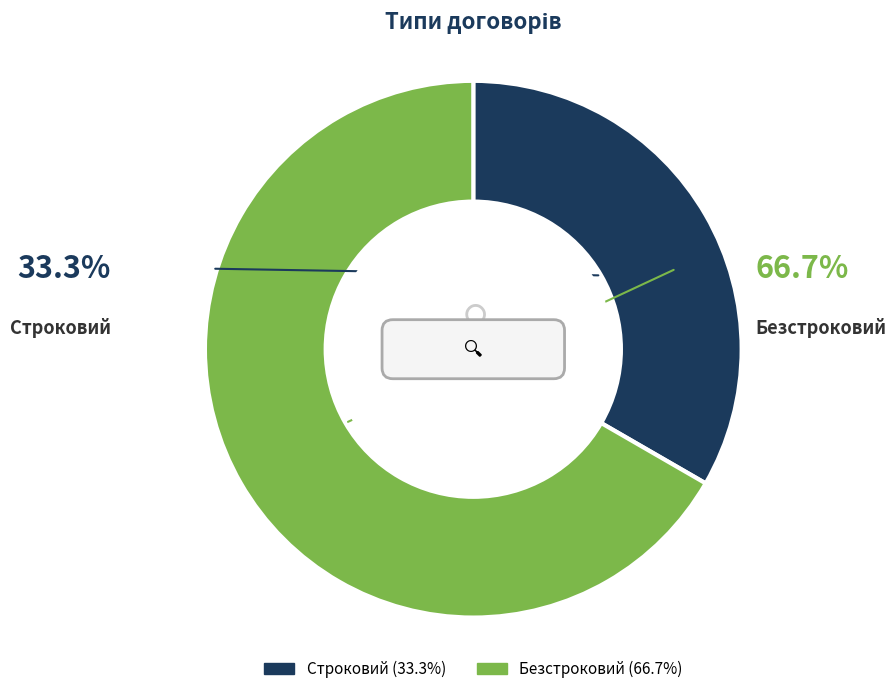

Is the sum of Строковий and Безстроковий greater than half?

Yes